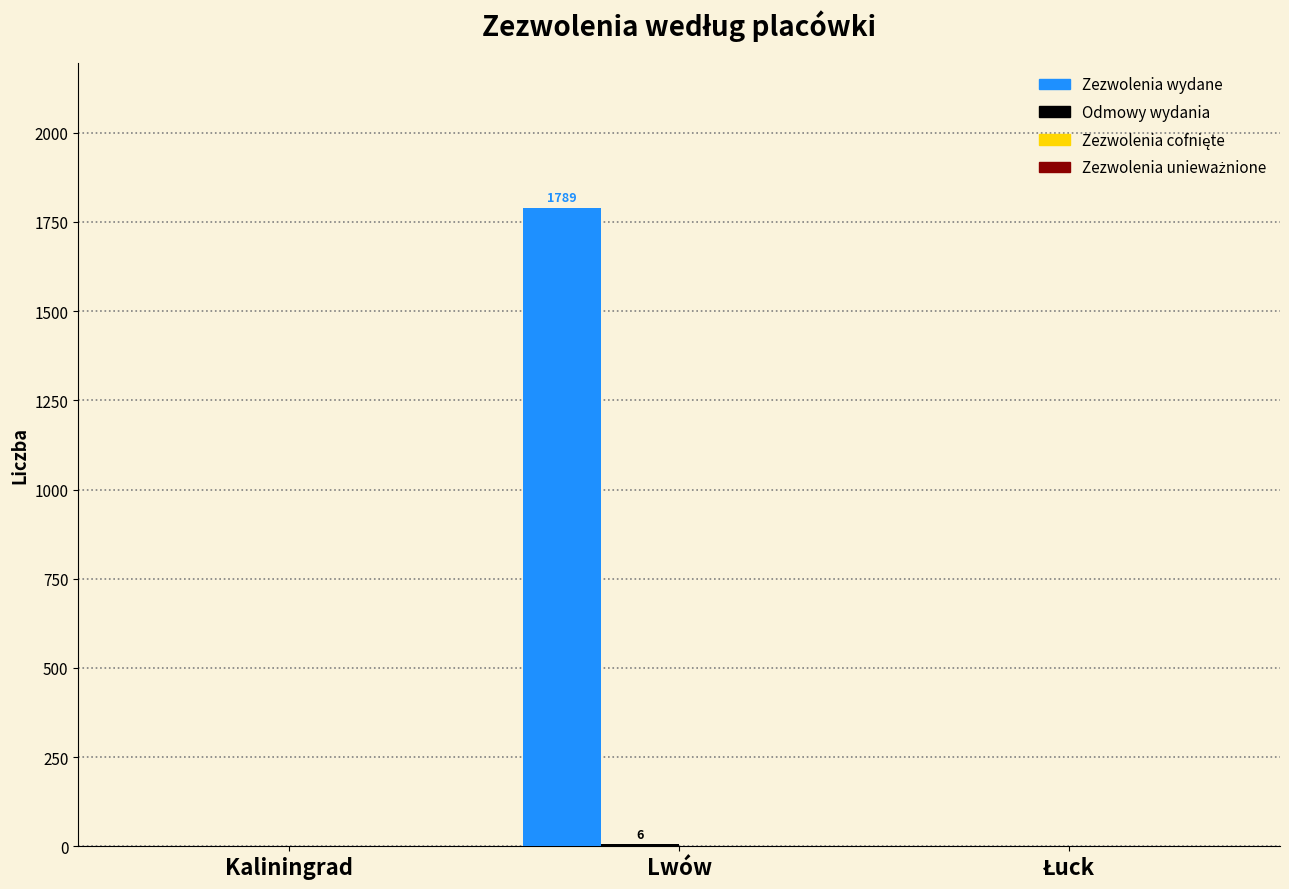

At which category is the sum across all series the highest?

Lwów